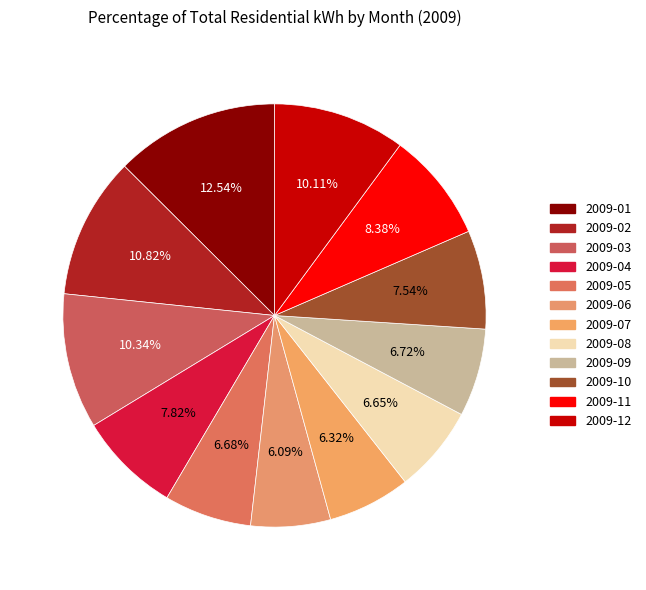

Do 2009-09 and 2009-10 together represent more than half of the pie?

No